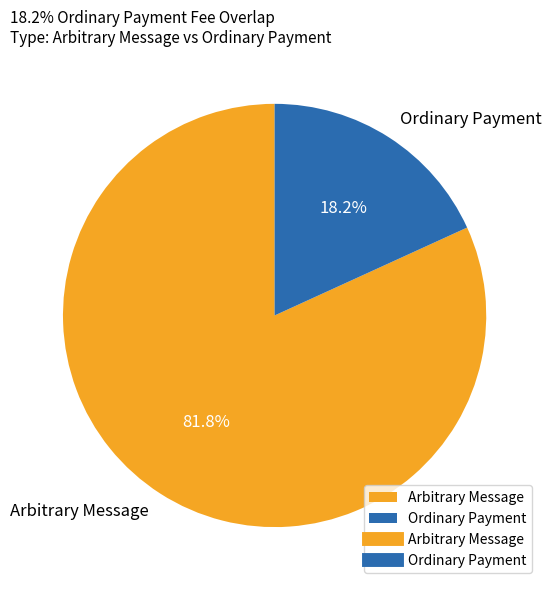

Which category accounts for the majority?

Arbitrary Message